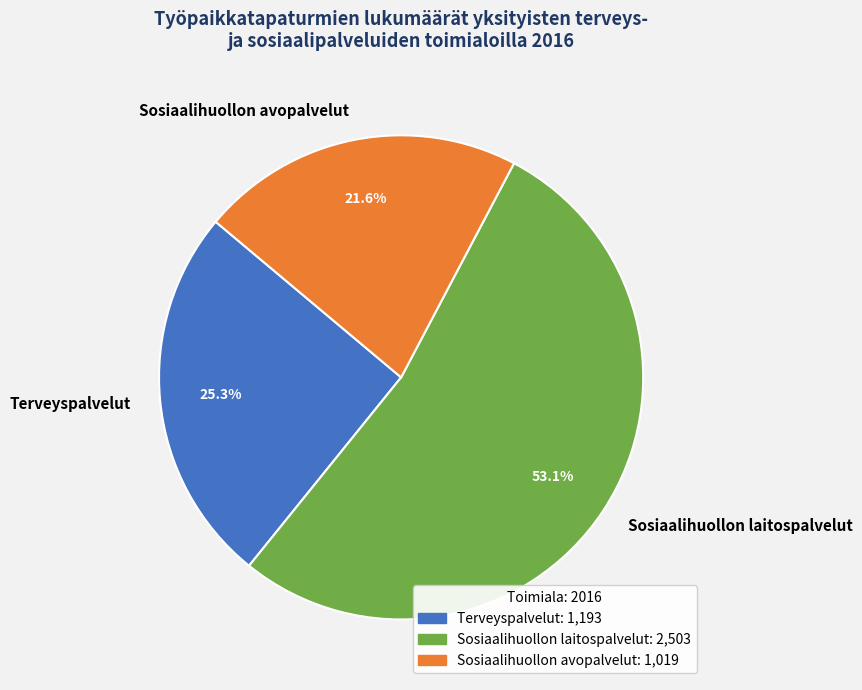

Which slice represents more than half of the pie?

Sosiaalihuollon laitospalvelut